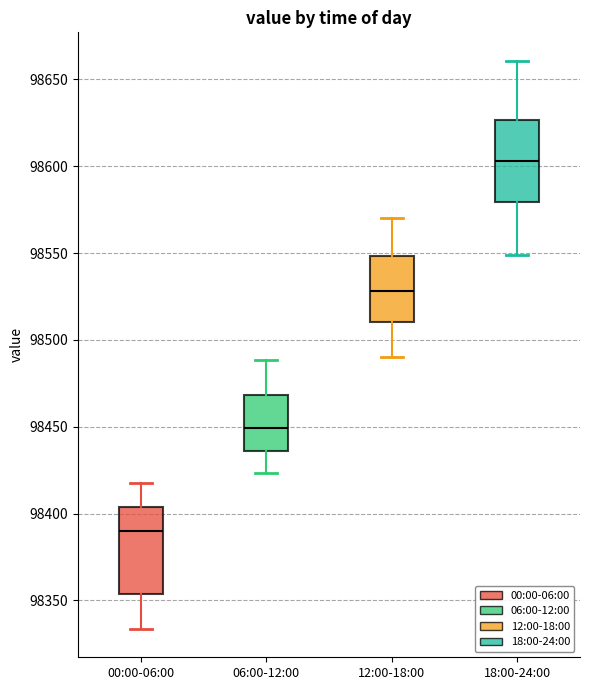

Reading left to right, transcribe this box plot: for each box, give where its median line is, the range the box spans, and where its two whiskers end, as read against the y-axis. The values are not printed on the chart, so give them approximately, as read against the axis.

00:00-06:00: median 98390, box 98355 to 98405, whiskers 98335 to 98420
06:00-12:00: median 98450, box 98435 to 98470, whiskers 98425 to 98490
12:00-18:00: median 98530, box 98510 to 98550, whiskers 98490 to 98570
18:00-24:00: median 98605, box 98580 to 98625, whiskers 98550 to 98660